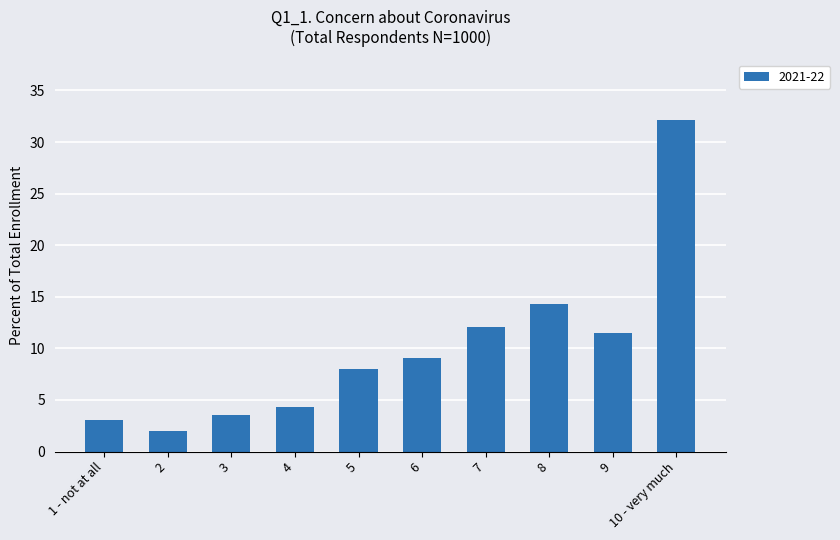

How many values are below 9?

5